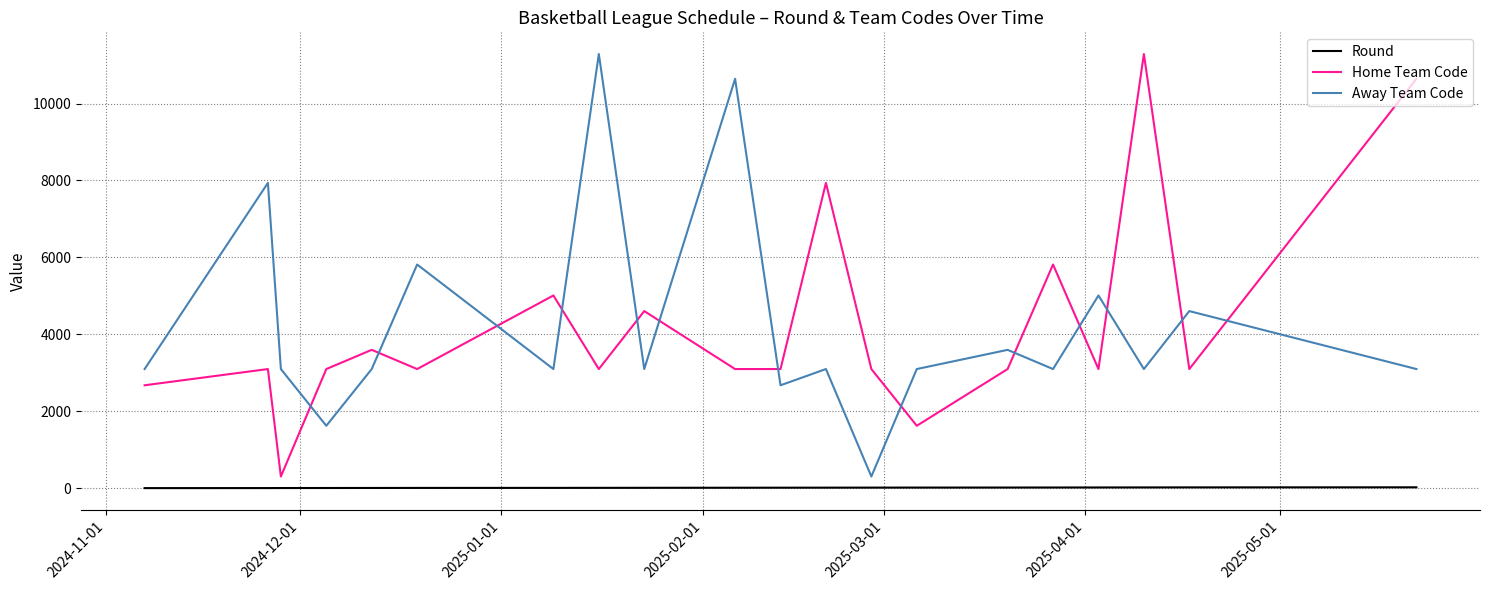

What is the difference between the maximum and minimum values in the Away Team Code series?

10985